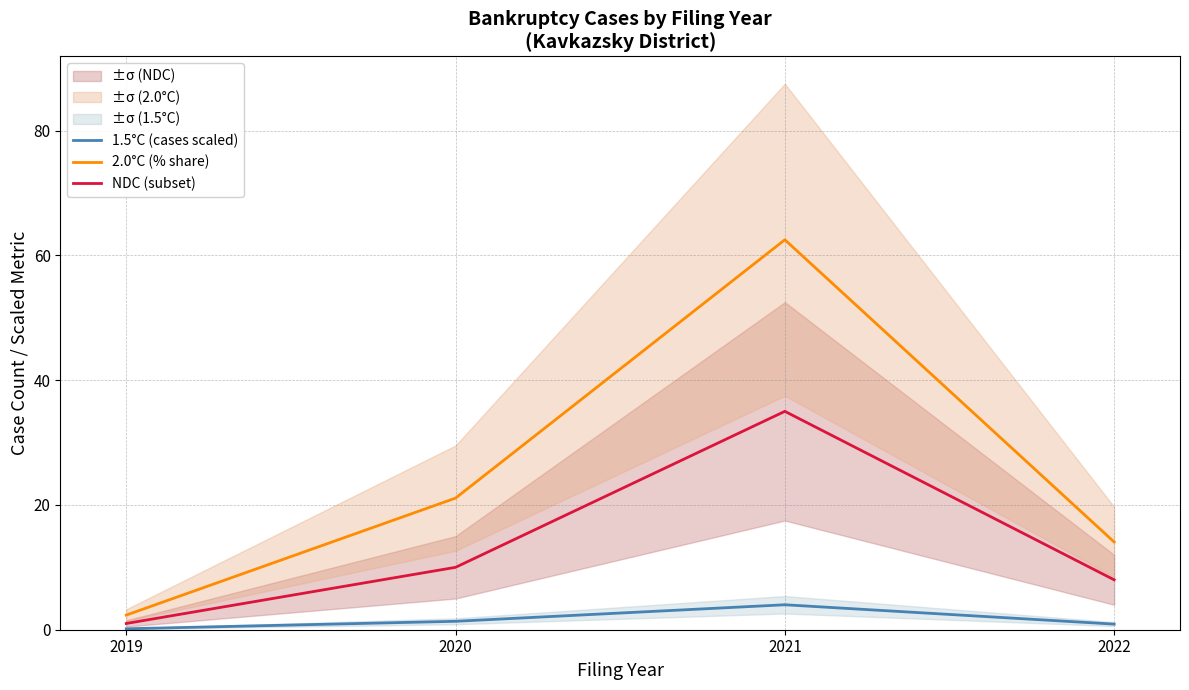

Reading left to right, extract all data points from this chart.

1.5°C (cases scaled): 0.2	1.4	4.0	0.9
2.0°C (% share): 2.3	21.1	62.5	14.1
NDC (subset): 1.0	10.0	35.0	8.0